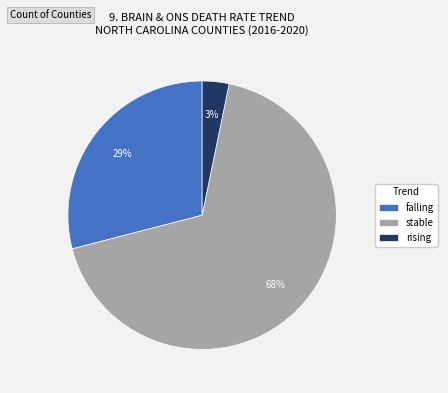

True or false: rising accounts for 3% of the total.

True